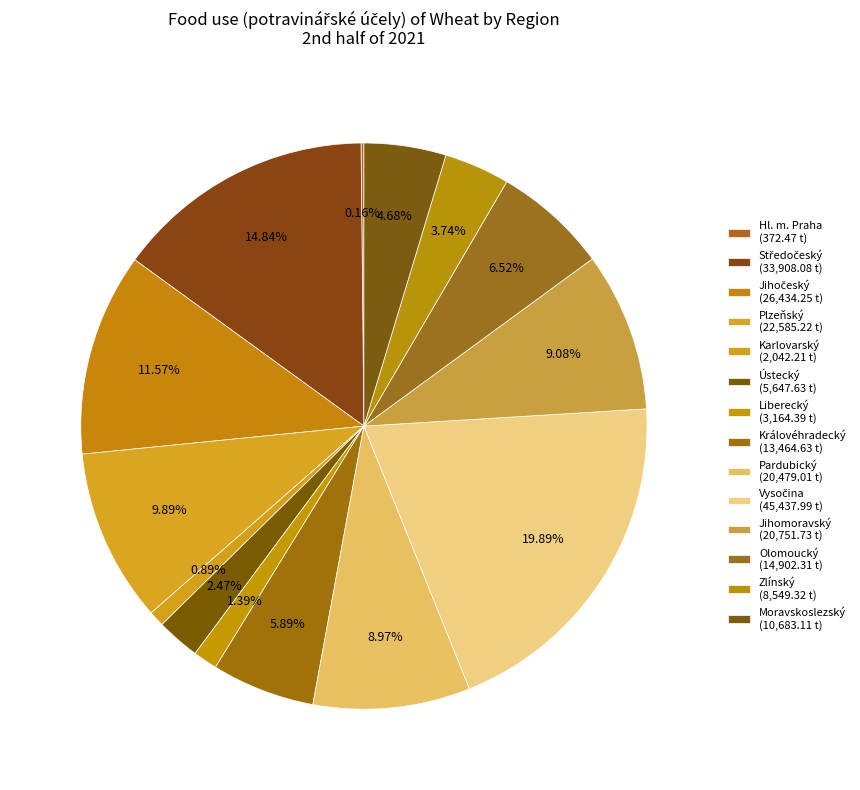

To the nearest percent, what is the average slice percentage?

7%